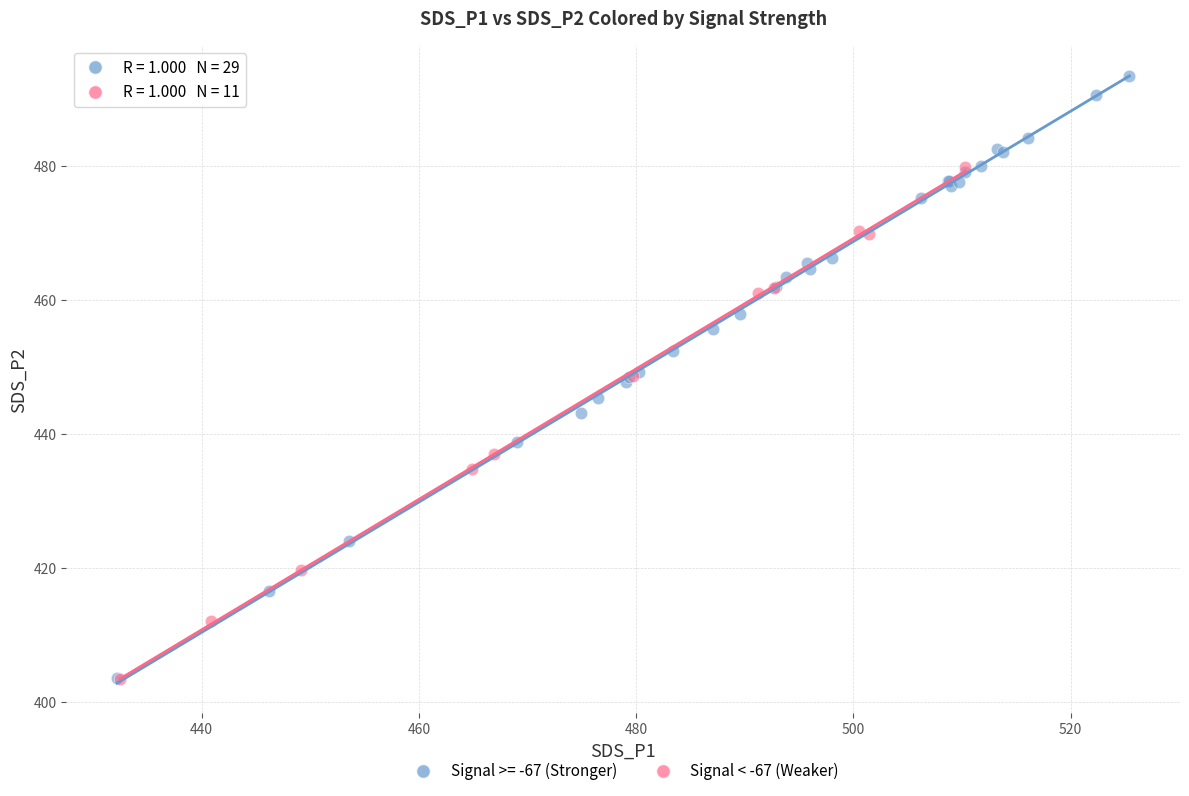

Which series has the largest Y range (max minus min)?

Signal >= -67 (Stronger)